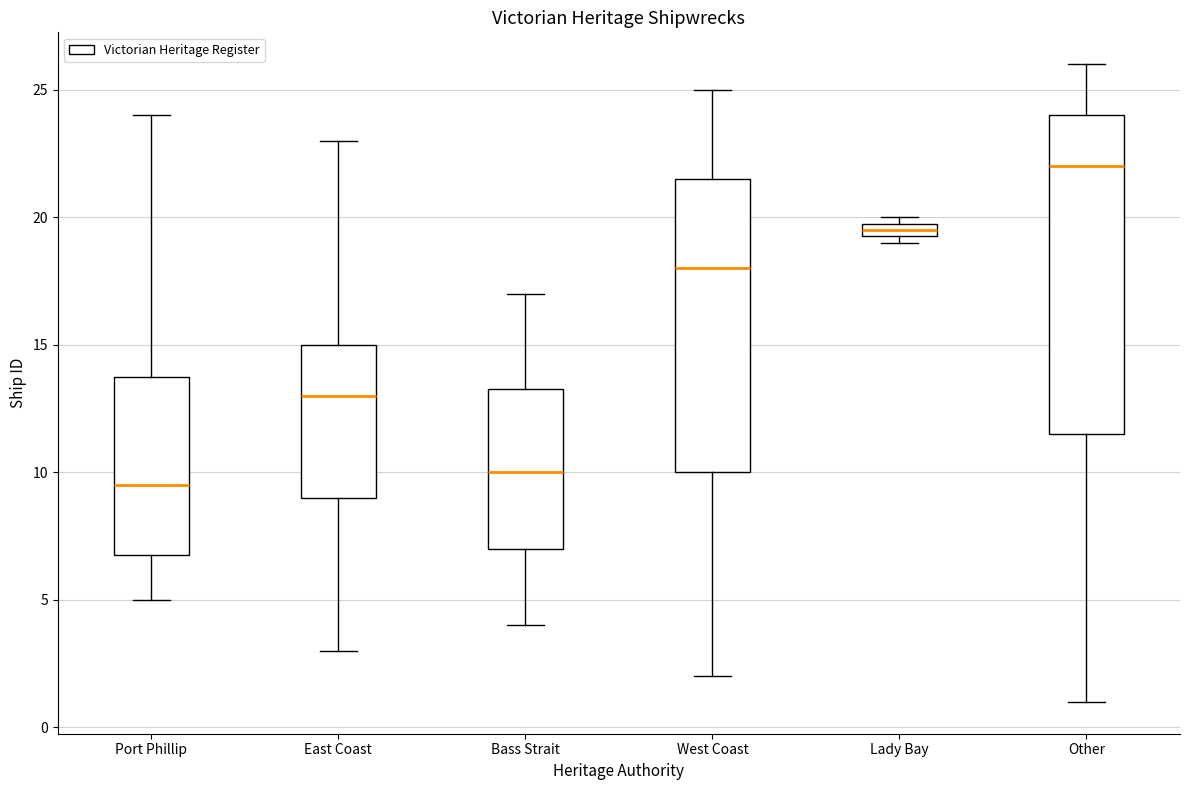

Which box has the lowest median line?

Port Phillip